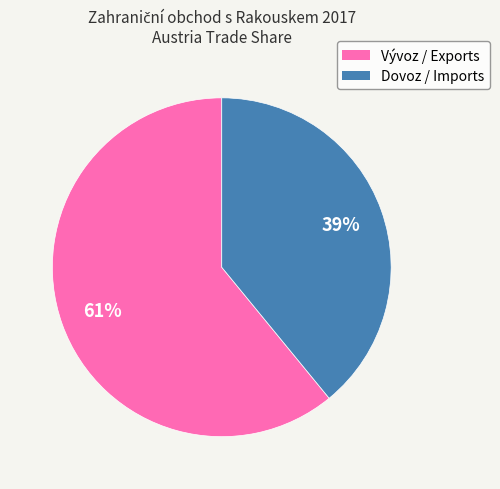

What percentage is the Vývoz / Exports slice, to the nearest percent?

61%